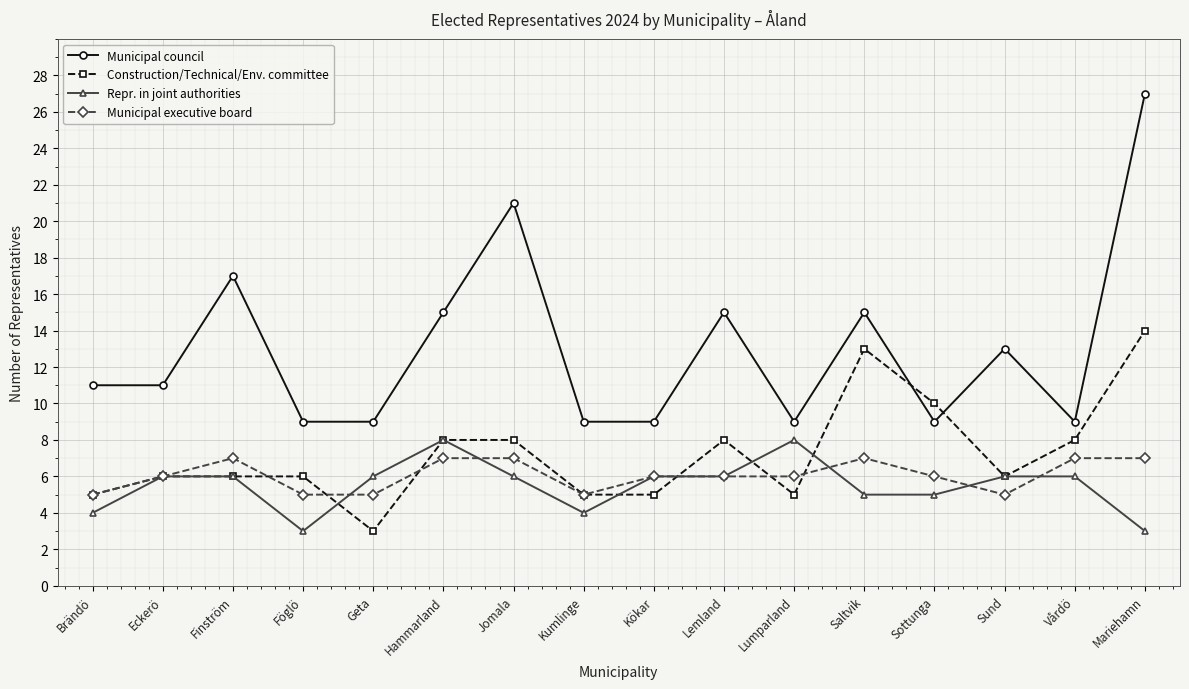

How many lines are shown in the chart?

4